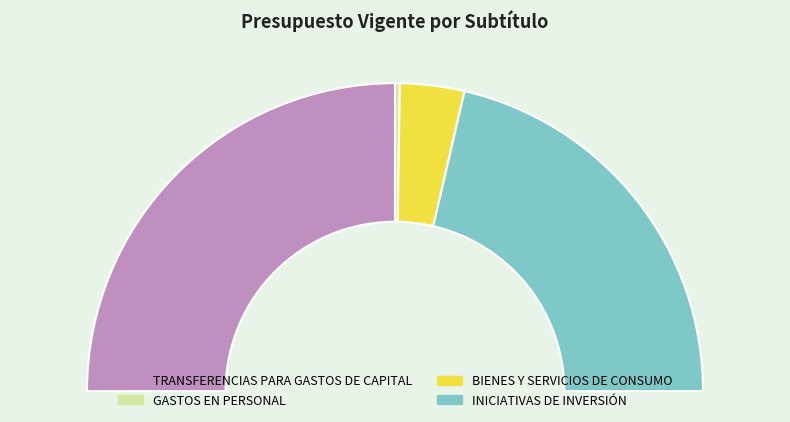

What is the change in value from TRANSFERENCIAS PARA GASTOS DE CAPITAL to INICIATIVAS DE INVERSIÓN?

-720577